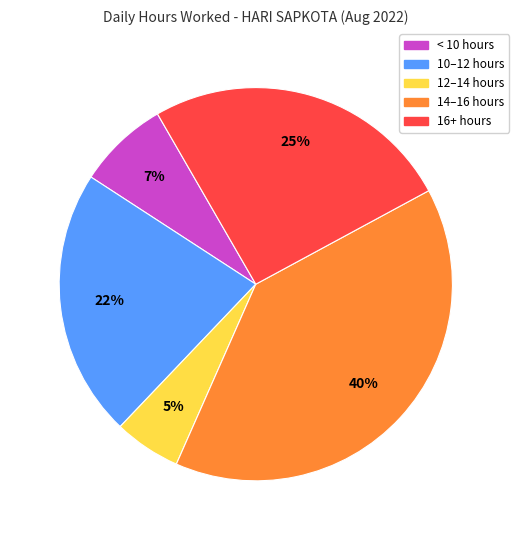

To the nearest percent, what is the average slice percentage?

20%